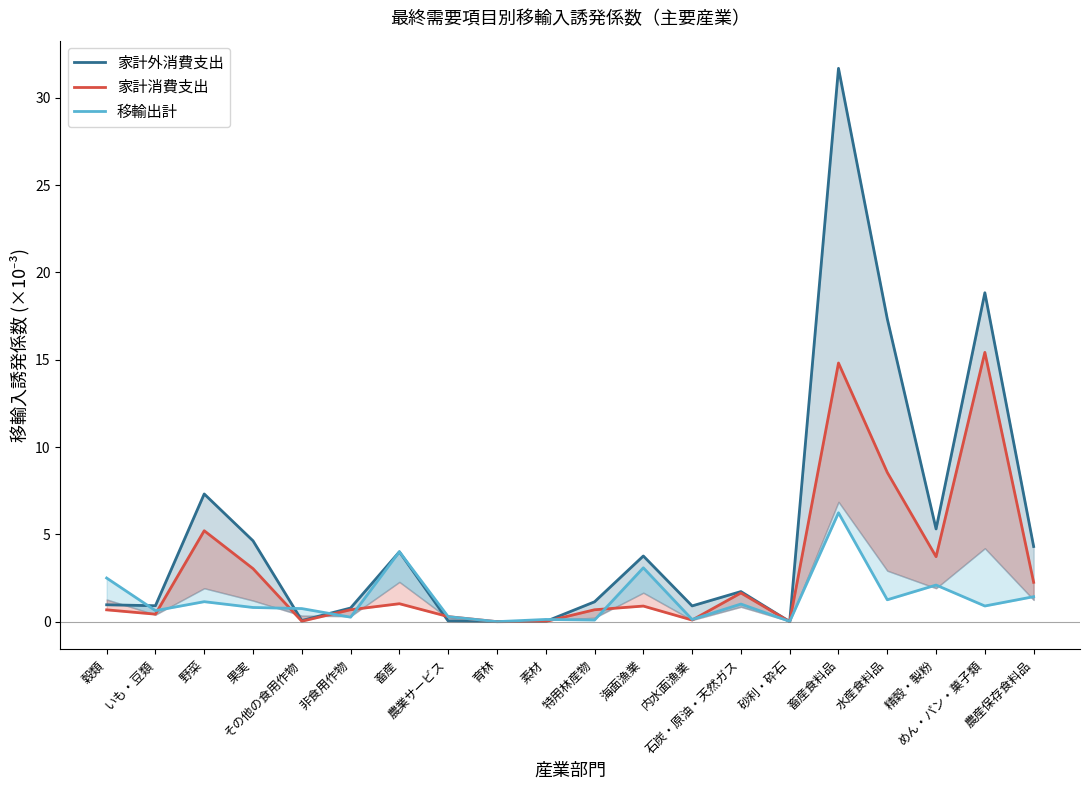

In 移輸出計, how many points are lower than both neighbors (excluding endpoints)?

8